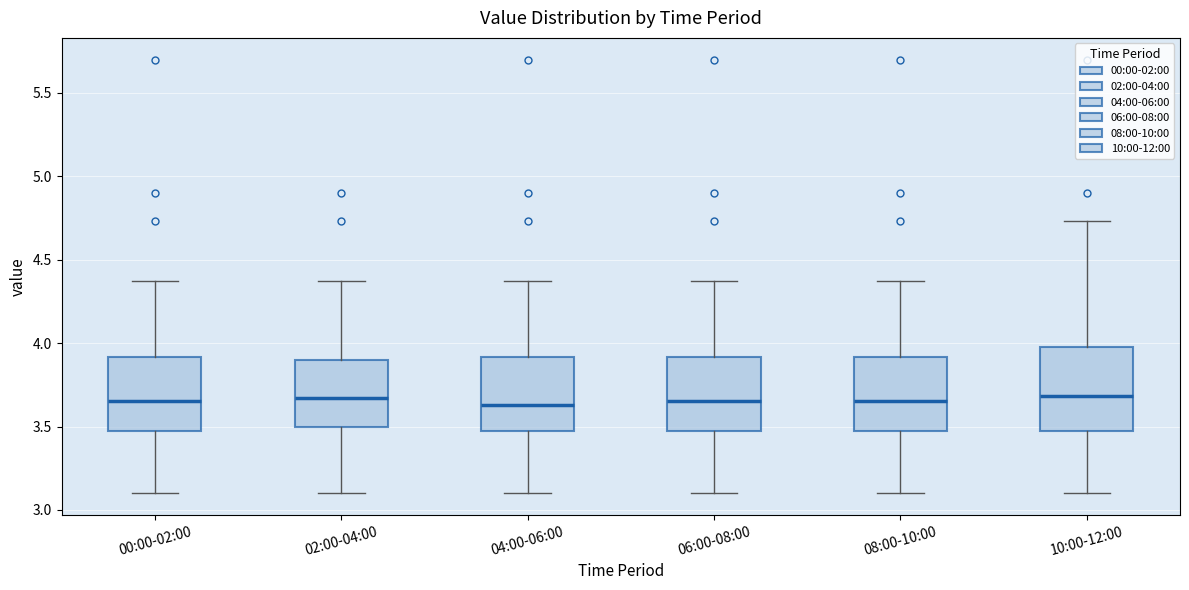

Reading left to right, transcribe this box plot: for each box, give where its median line is, the range the box spans, and where its two whiskers end, as read against the y-axis. The values are not printed on the chart, so give them approximately, as read against the axis.

00:00-02:00: median 3.65, box 3.50 to 3.90, whiskers 3.10 to 4.35
02:00-04:00: median 3.65, box 3.50 to 3.90, whiskers 3.10 to 4.35
04:00-06:00: median 3.65, box 3.50 to 3.90, whiskers 3.10 to 4.35
06:00-08:00: median 3.65, box 3.50 to 3.90, whiskers 3.10 to 4.35
08:00-10:00: median 3.65, box 3.50 to 3.90, whiskers 3.10 to 4.35
10:00-12:00: median 3.70, box 3.50 to 4.00, whiskers 3.10 to 4.75